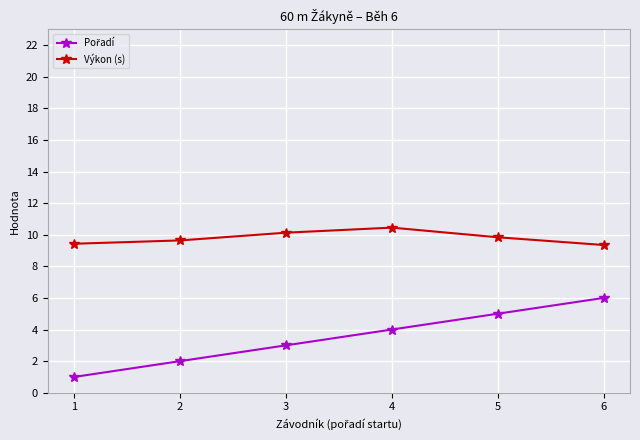

What is the difference between the maximum and minimum values in the Výkon (s) series?

1.1